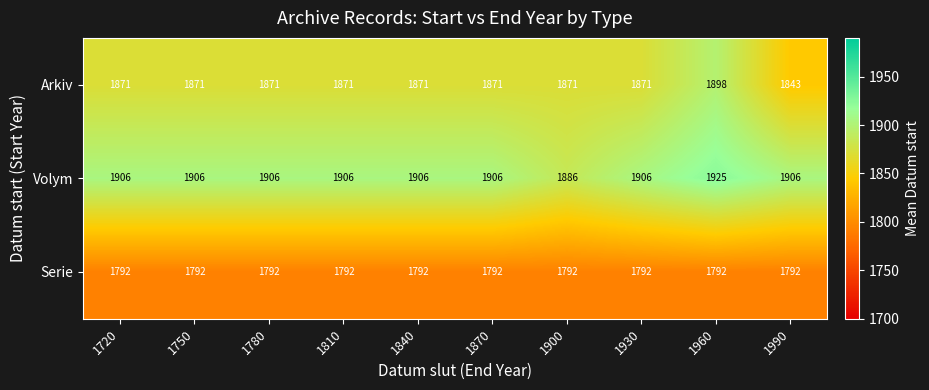

Reading right to left, list all the values displayed in this chart.

Arkiv: 1990=1843	1960=1898	1930=1871	1900=1871	1870=1871	1840=1871	1810=1871	1780=1871	1750=1871	1720=1871
Volym: 1990=1906	1960=1925	1930=1906	1900=1886	1870=1906	1840=1906	1810=1906	1780=1906	1750=1906	1720=1906
Serie: 1990=1792	1960=1792	1930=1792	1900=1792	1870=1792	1840=1792	1810=1792	1780=1792	1750=1792	1720=1792